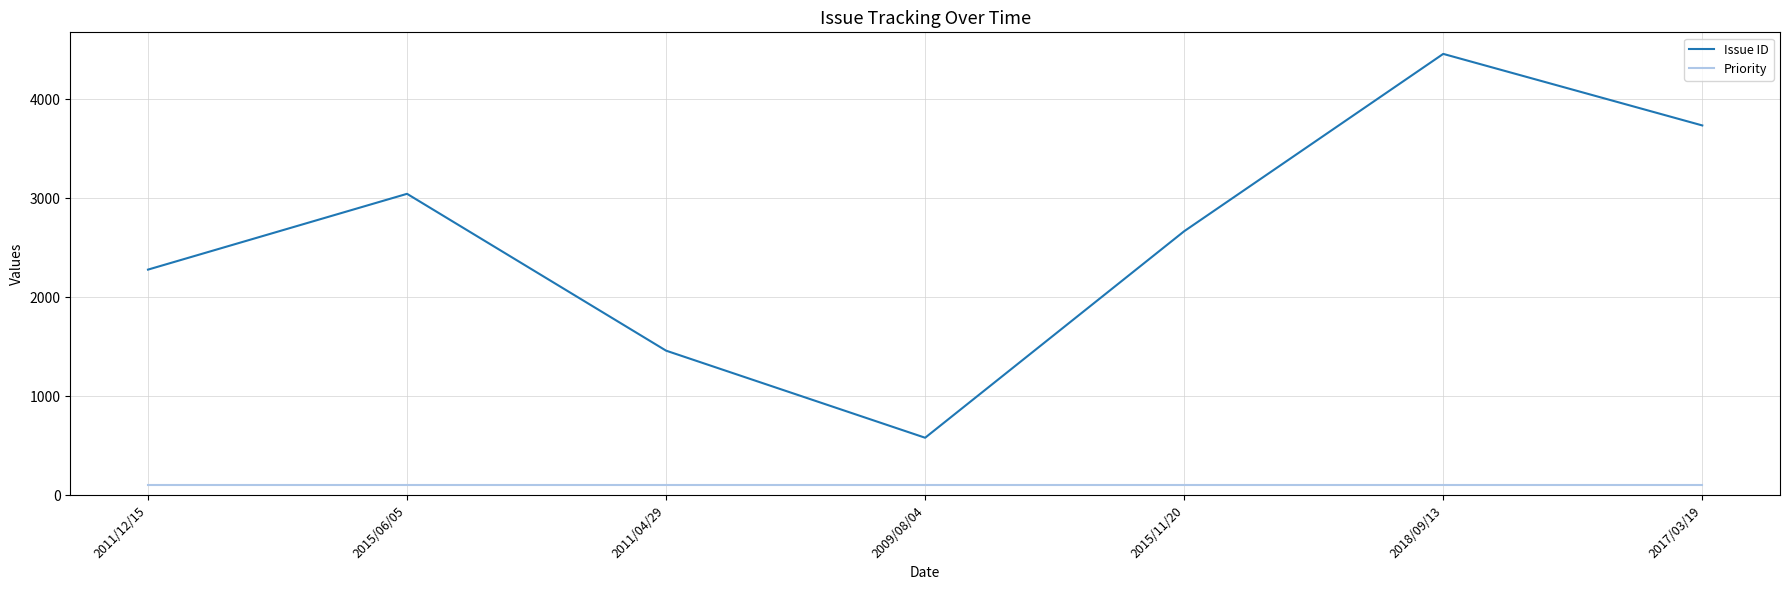

What position from the right is 2009/08/04?

4